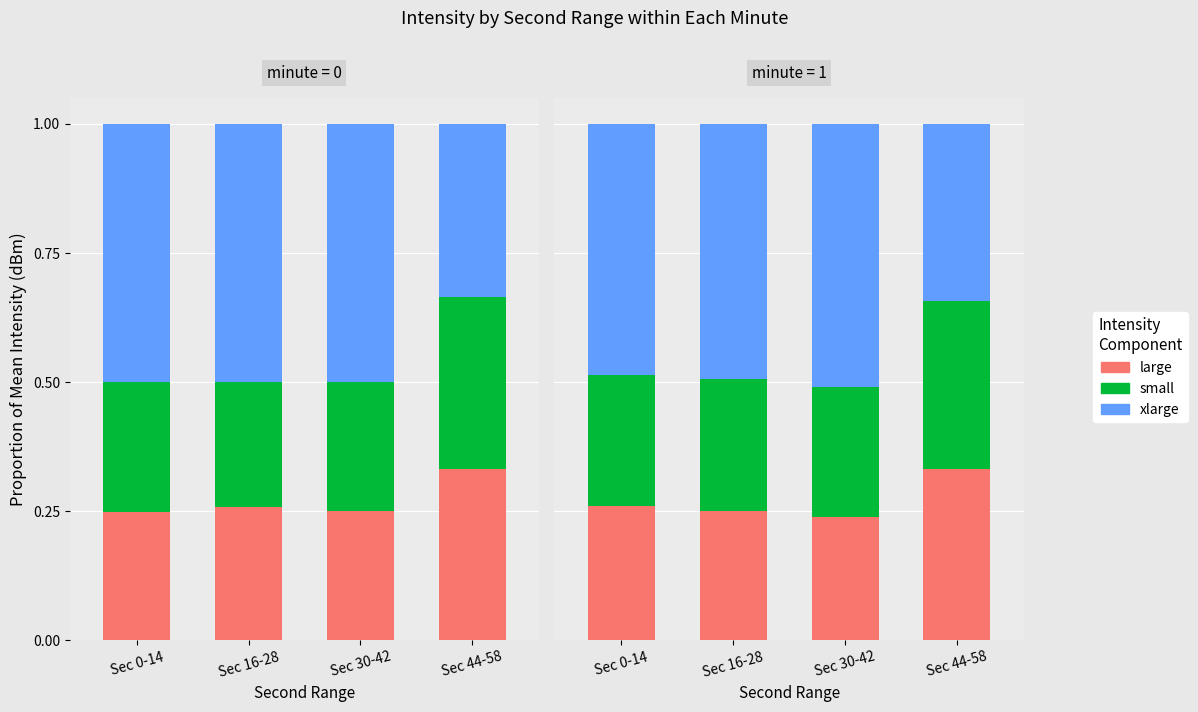

Rank the series by their maximum value, from highest to lowest.

xlarge, large, small